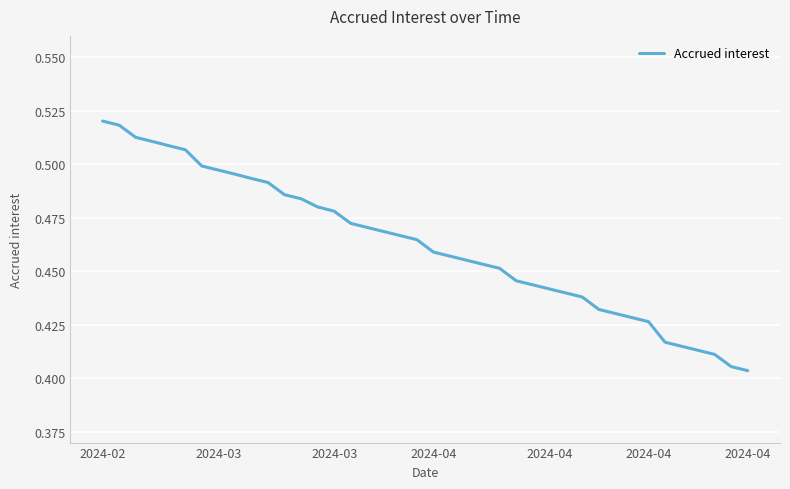

What is the difference between the maximum and minimum values?

0.1